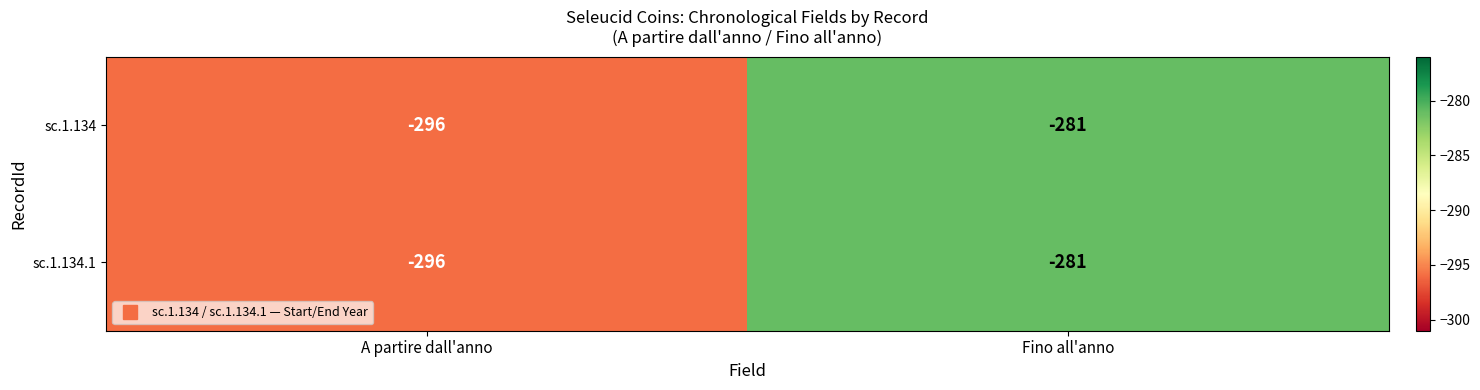

Rank the categories by sc.1.134 value from highest to lowest.

Fino all'anno, A partire dall'anno